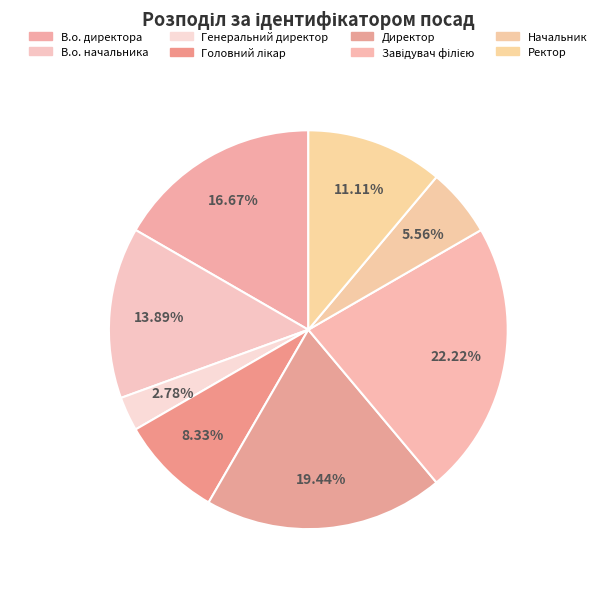

Which category has the biggest portion of the pie?

Завідувач філією